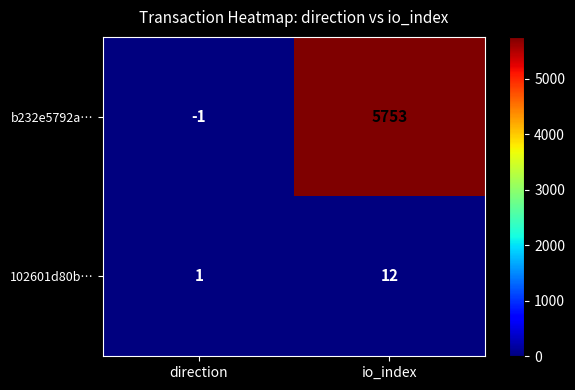

Rank the series by their maximum value, from highest to lowest.

b232e5792a…, 102601d80b…